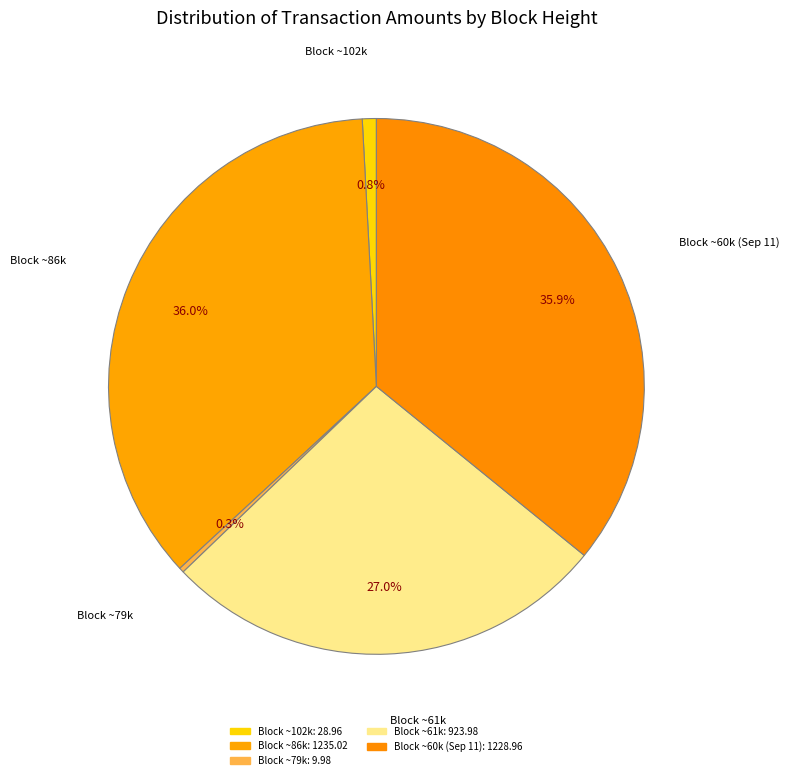

Approximately how many times larger is the value at Block ~86k compared to Block ~60k (Sep 11)?

1.0